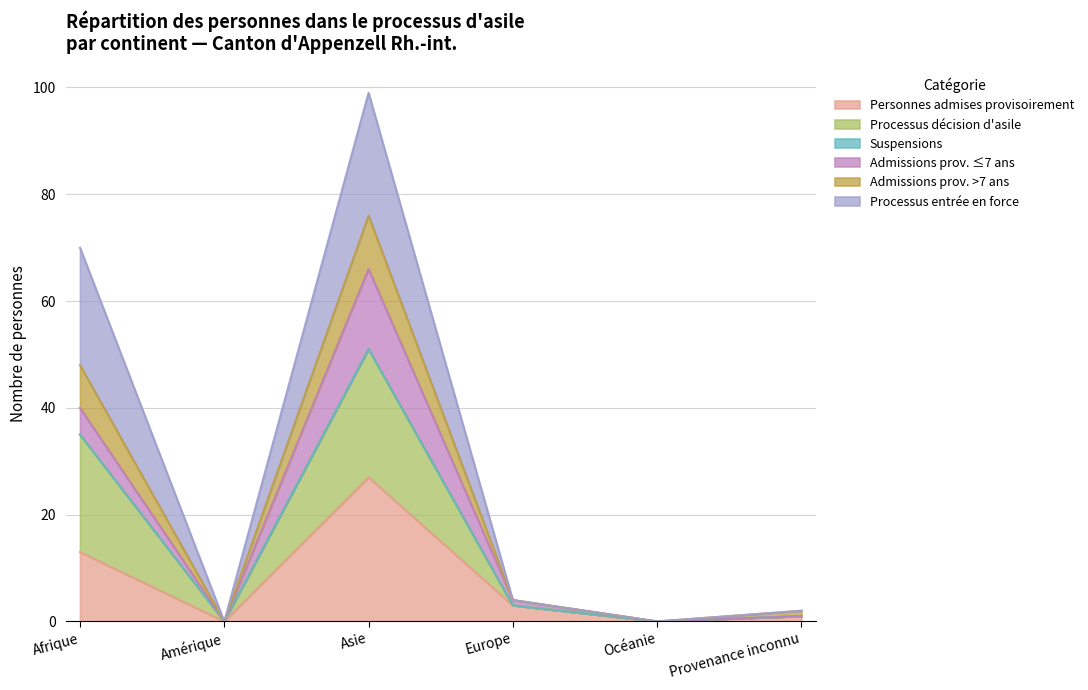

What position from the left is Amérique?

2